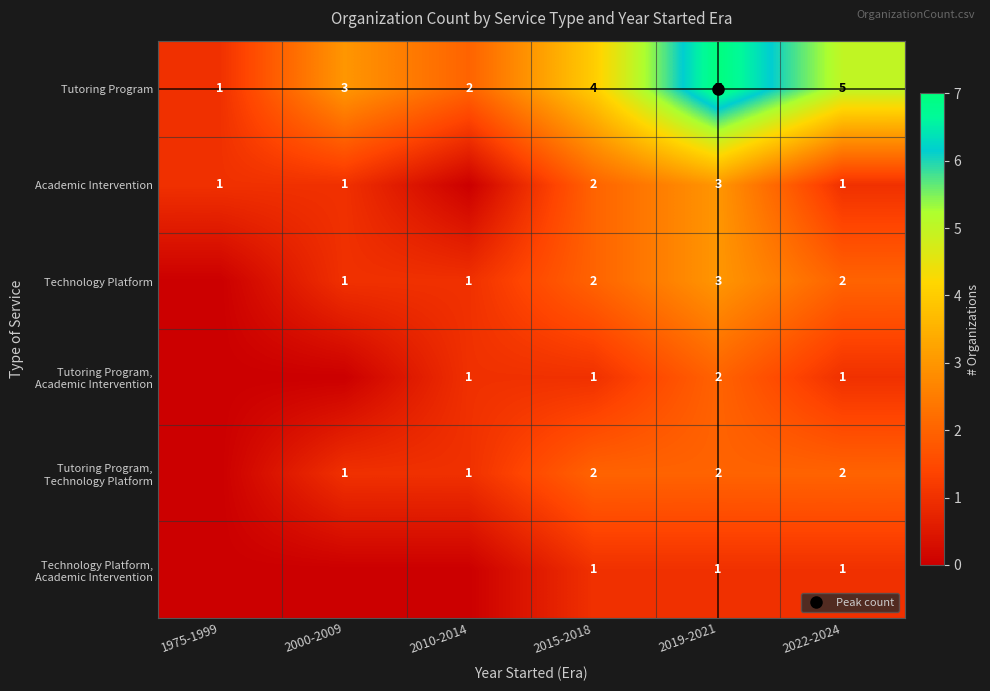

The value of Tutoring Program at 2010-2014 is 2. True or false?

True